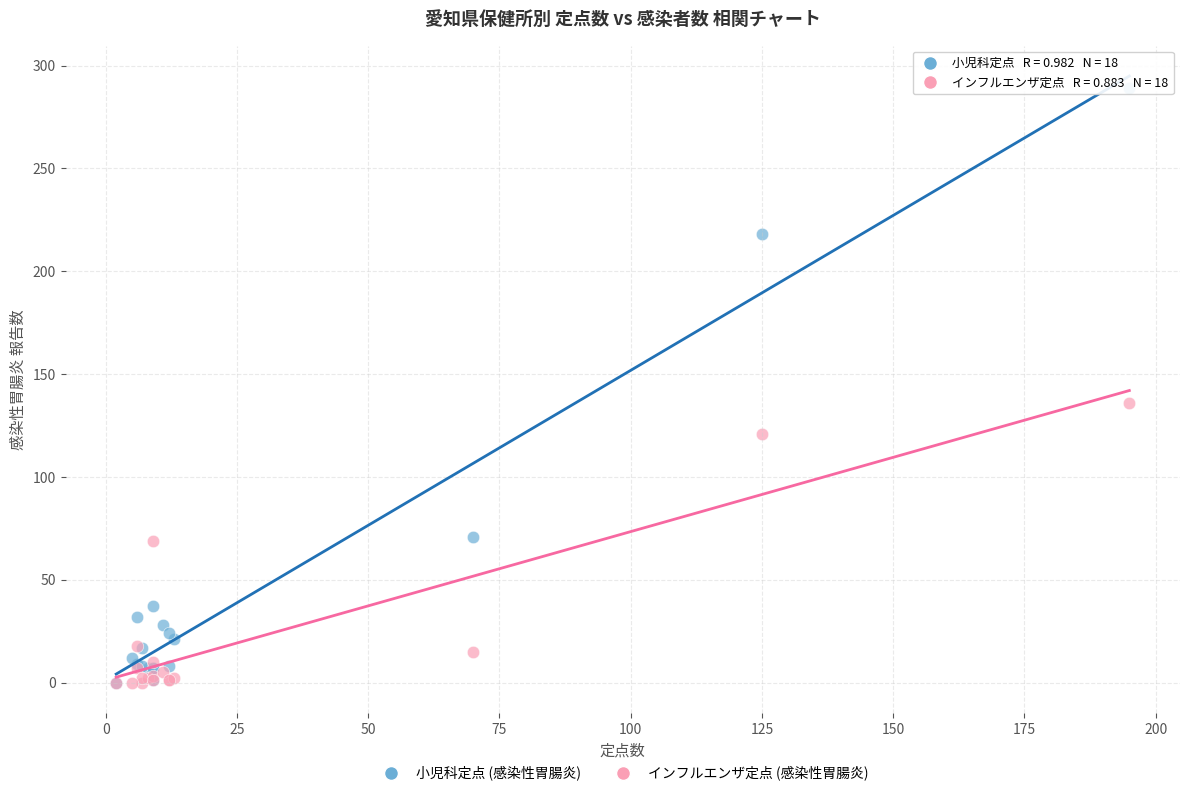

In the 小児科定点 (感染性胃腸炎) series, what Y value is closest to 144?

71